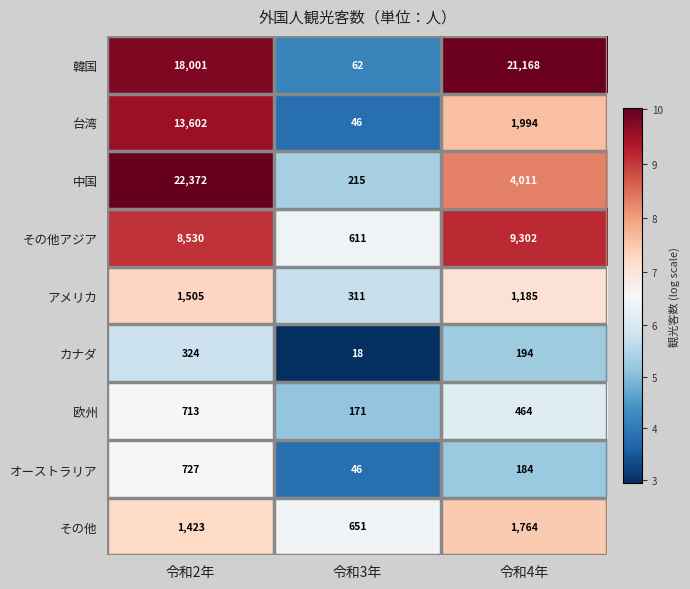

Reading left to right, extract all data points from this chart.

韓国: 令和2年=18001	令和3年=62	令和4年=21168
台湾: 令和2年=13602	令和3年=46	令和4年=1994
中国: 令和2年=22372	令和3年=215	令和4年=4011
その他アジア: 令和2年=8530	令和3年=611	令和4年=9302
アメリカ: 令和2年=1505	令和3年=311	令和4年=1185
カナダ: 令和2年=324	令和3年=18	令和4年=194
欧州: 令和2年=713	令和3年=171	令和4年=464
オーストラリア: 令和2年=727	令和3年=46	令和4年=184
その他: 令和2年=1423	令和3年=651	令和4年=1764